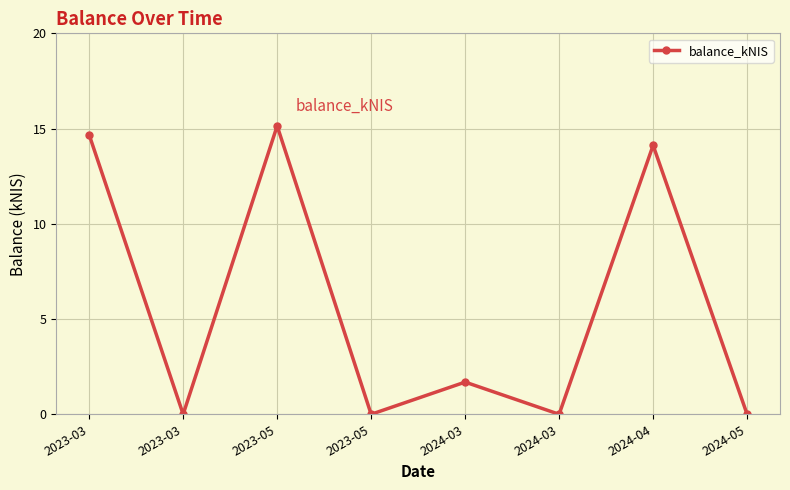

What is the label of the 7th point from the right?

2023-03